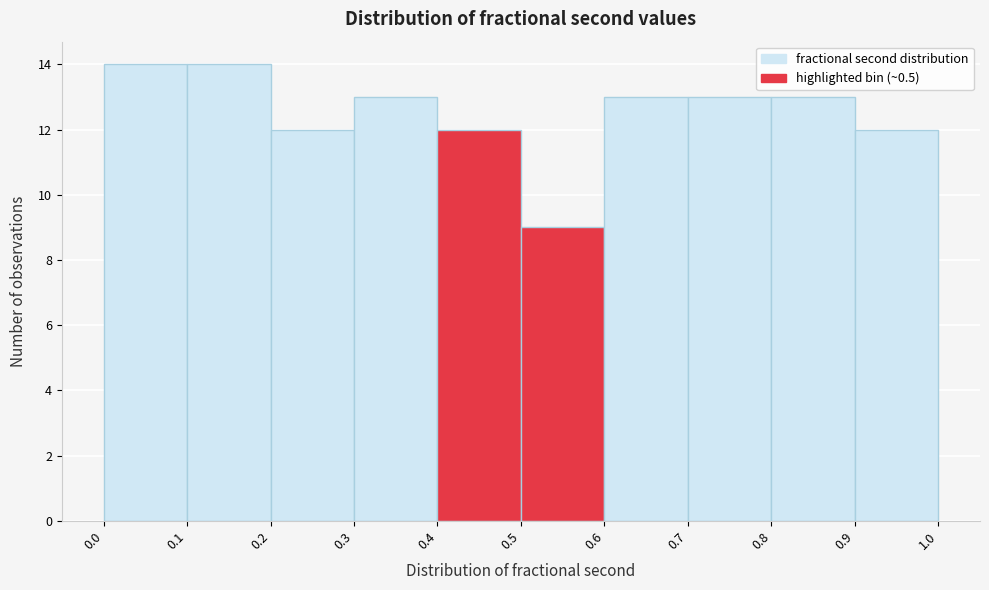

Reading left to right, list every bar in this chart as the range it spans on the x-axis followed by its height. The values are not printed on the chart, so give them approximately, as read against the axis.

0.0 to 0.1: 14
0.1 to 0.2: 14
0.2 to 0.3: 12
0.3 to 0.4: 13
0.4 to 0.5: 12
0.5 to 0.6: 9
0.6 to 0.7: 13
0.7 to 0.8: 13
0.8 to 0.9: 13
0.9 to 1.0: 12